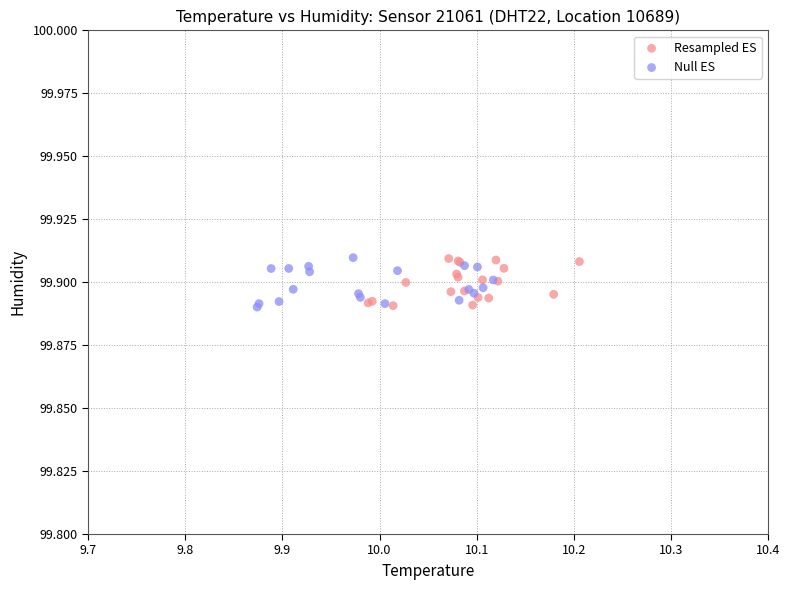

What are all the series names shown in the legend?

Resampled ES, Null ES